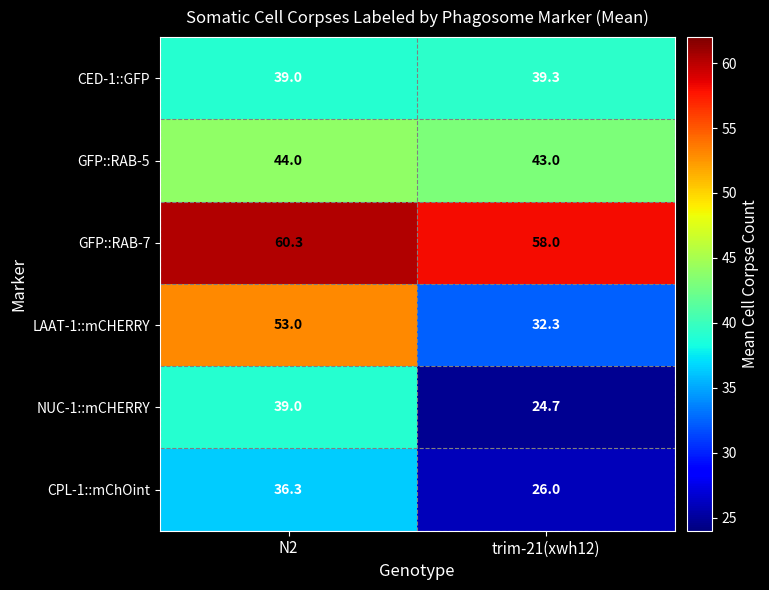

Reading left to right, what are all the values shown in this chart?

CED-1::GFP: 39.0	39.3
GFP::RAB-5: 44.0	43.0
GFP::RAB-7: 60.3	58.0
LAAT-1::mCHERRY: 53.0	32.3
NUC-1::mCHERRY: 39.0	24.7
CPL-1::mChOint: 36.3	26.0